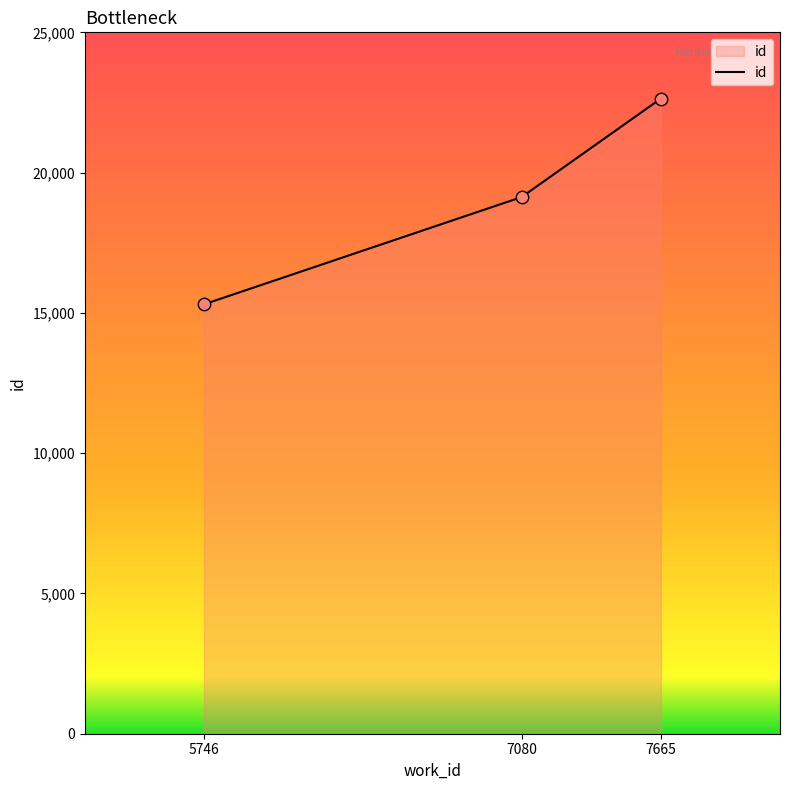

What is the ratio of the value at 7665 to the value at 7080?

1.2